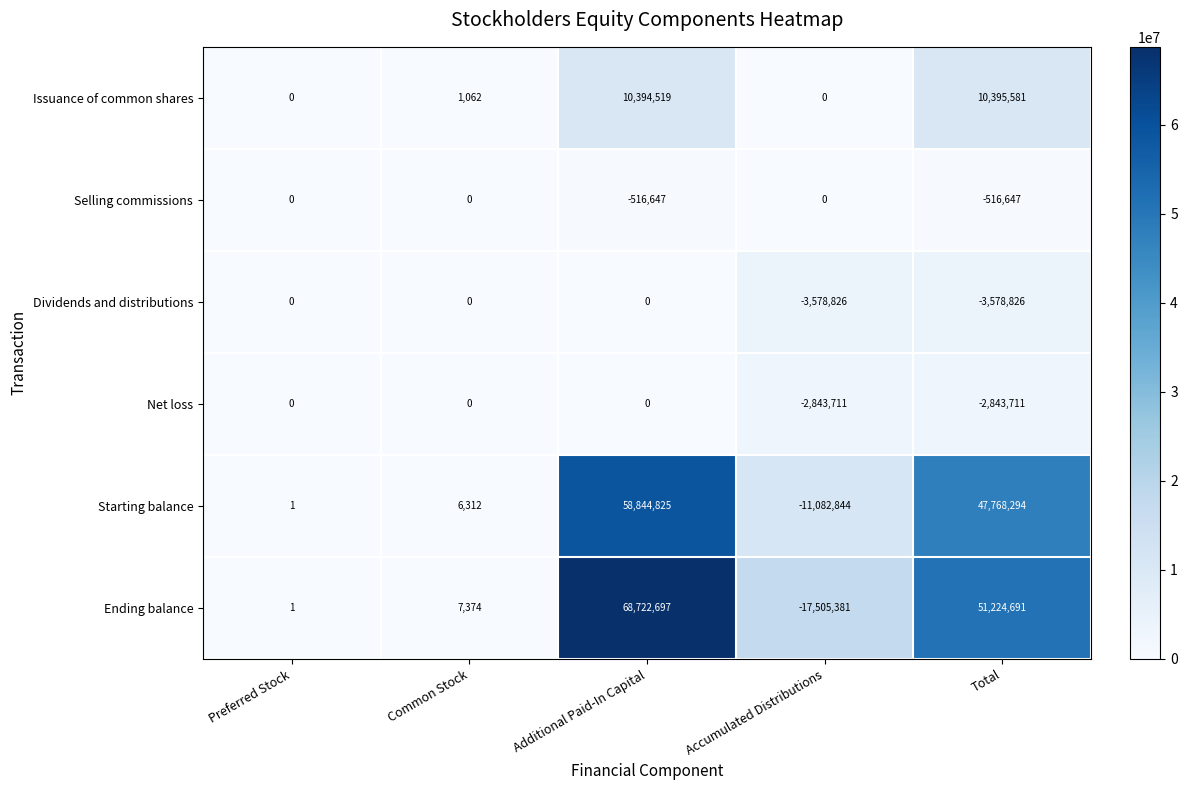

How many Selling commissions values are between -516647 and 0?

5